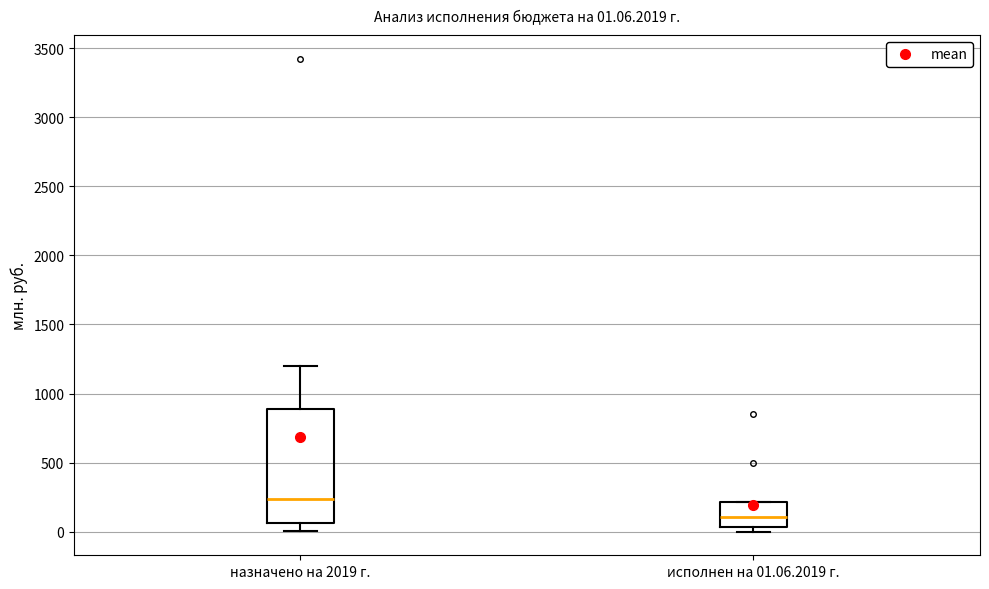

Which box's median line is the highest?

назначено на 2019 г.